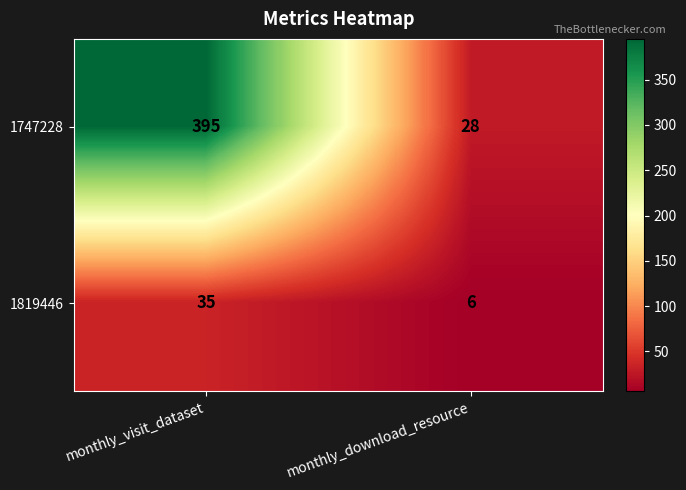

True or false: 1747228 has a value of 395 at monthly_visit_dataset.

True